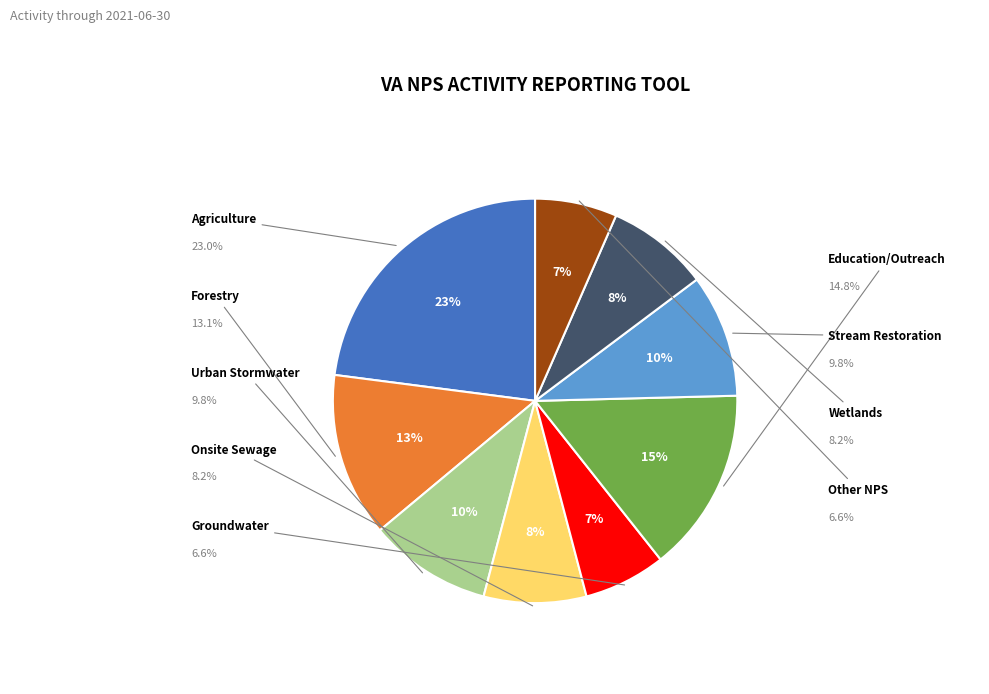

Do Stream Restoration and Education/Outreach together represent more than half of the pie?

No